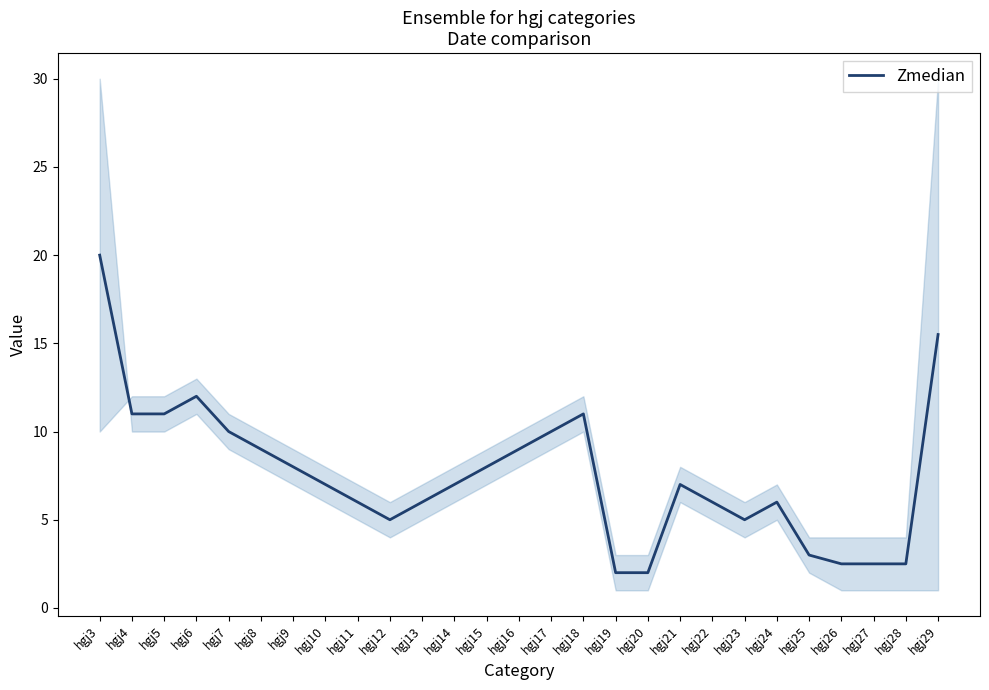

What is the difference between the maximum and minimum values?

18.0